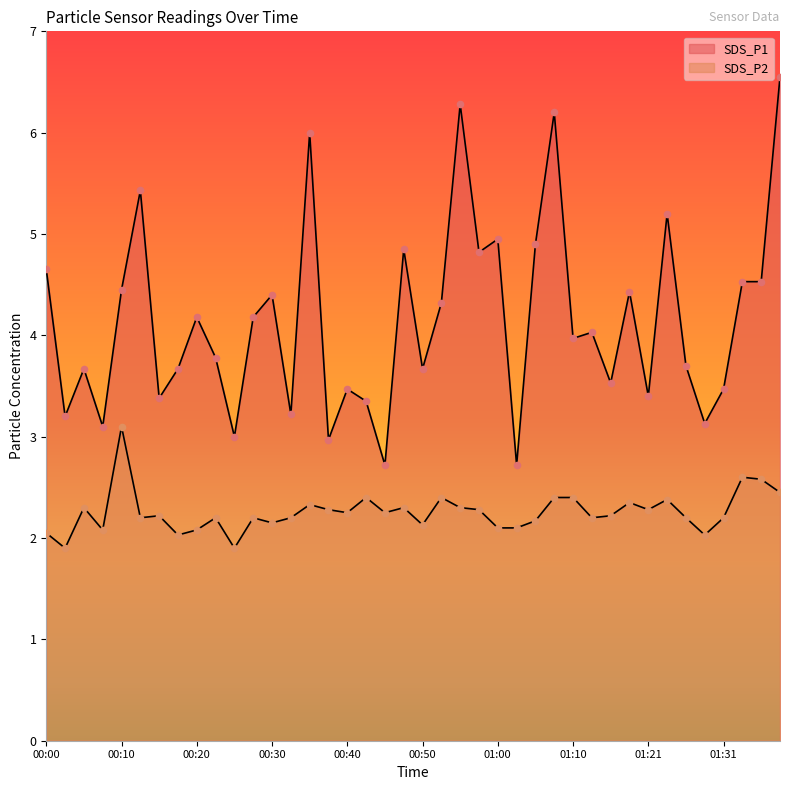

At which category is the sum across all series the highest?

01:39